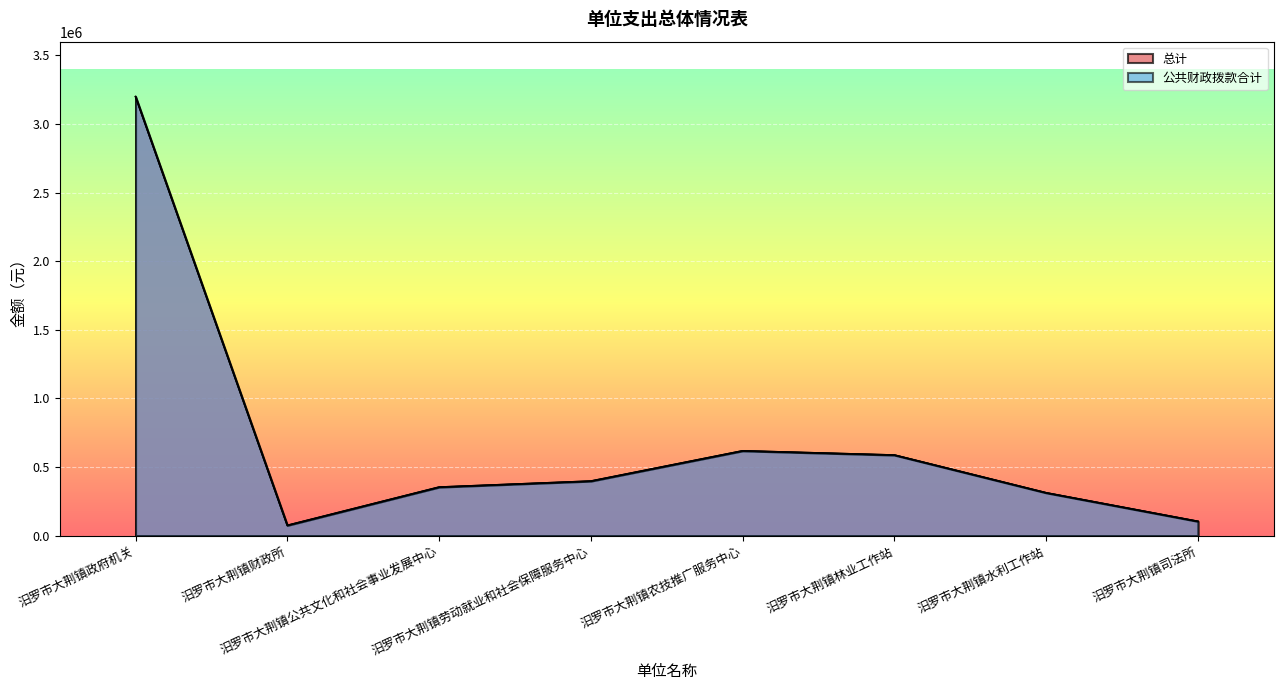

Which series has the largest range (max minus min)?

总计